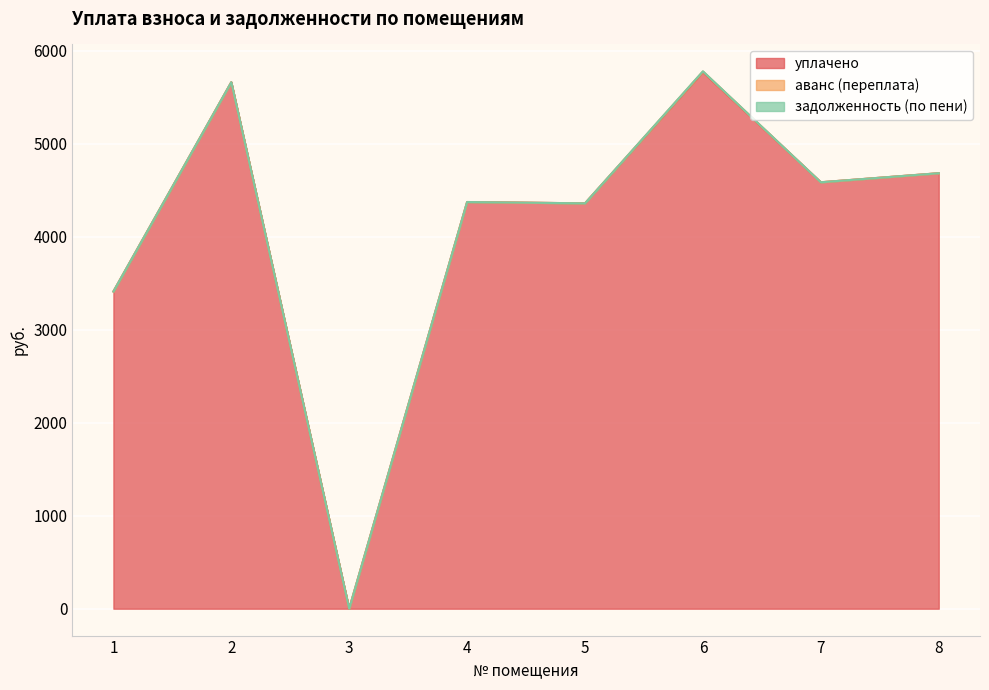

True or false: задолженность (по пени) and уплачено intersect in this chart.

False